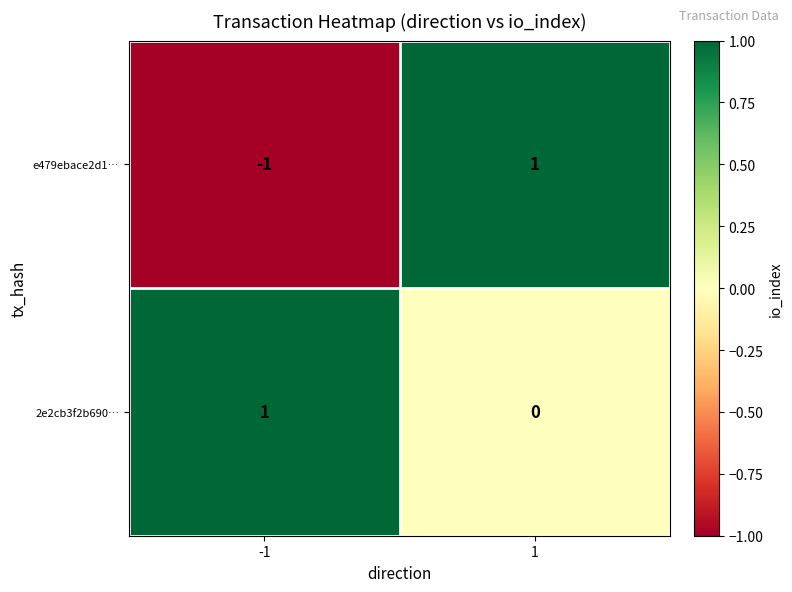

Is the value of e479ebace2d1… at -1 greater than the value of 2e2cb3f2b690… at 1?

No